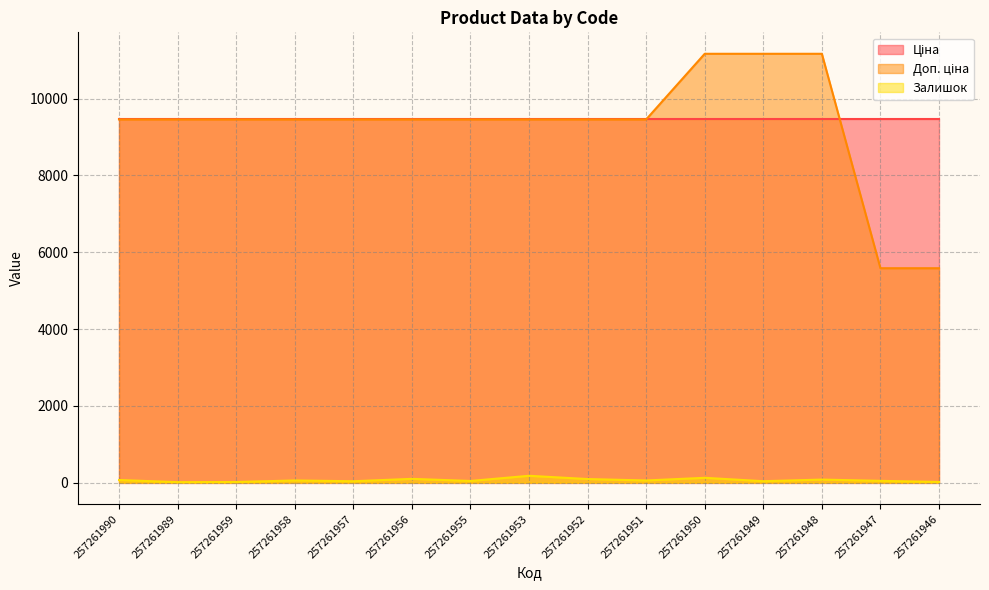

In Залишок, how many points are lower than both neighbors (excluding endpoints)?

5